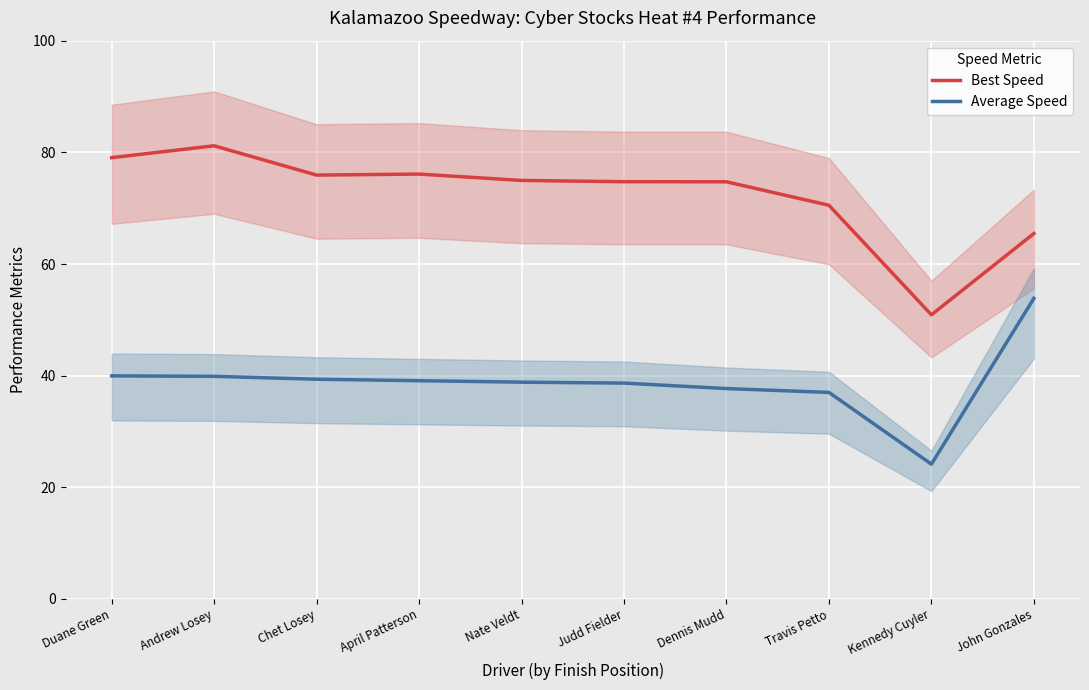

Reading left to right, transcribe all the data shown in this chart.

Best Speed: 79.1	81.2	75.9	76.1	75.0	74.8	74.7	70.5	50.9	65.5
Average Speed: 40.0	39.9	39.4	39.1	38.8	38.7	37.7	37.0	24.1	53.9